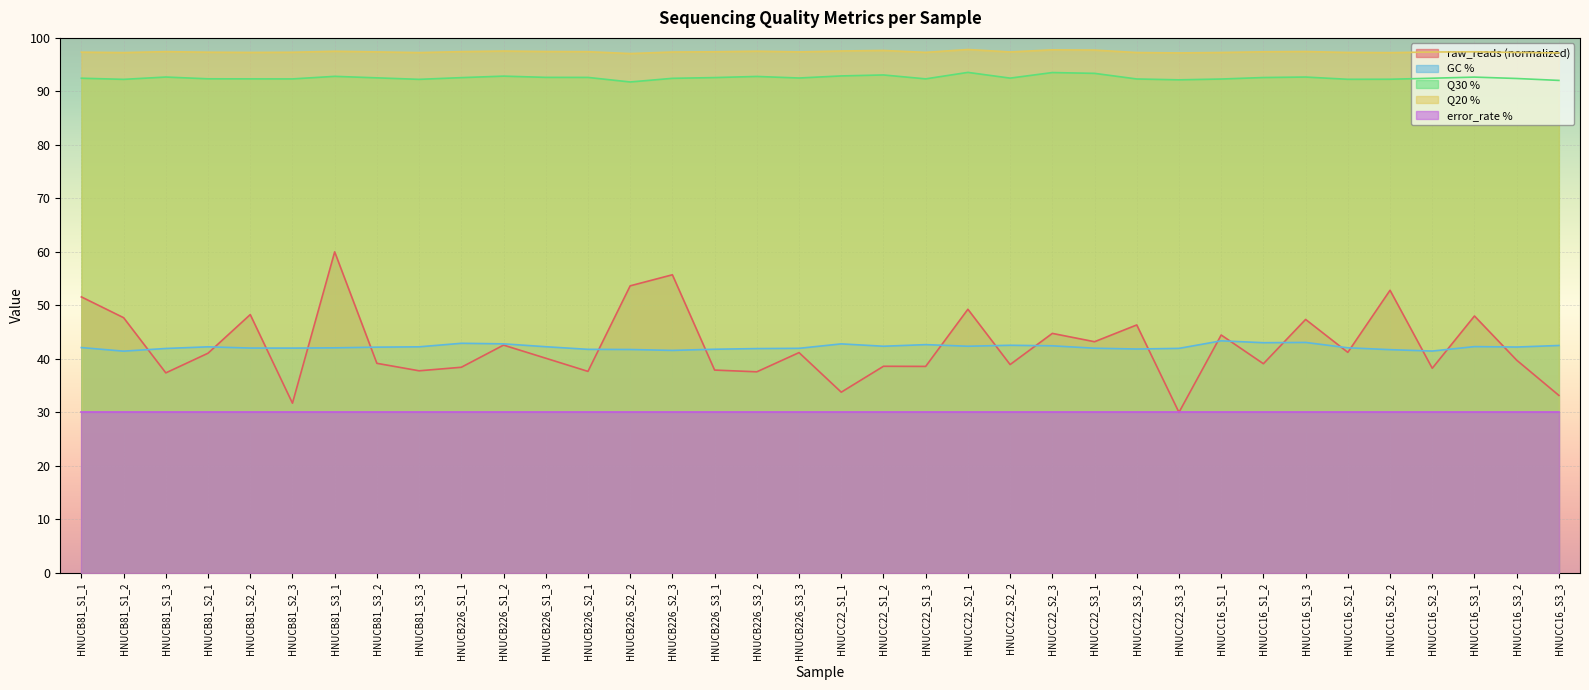

How many interior local peaks does the GC % series have?

8